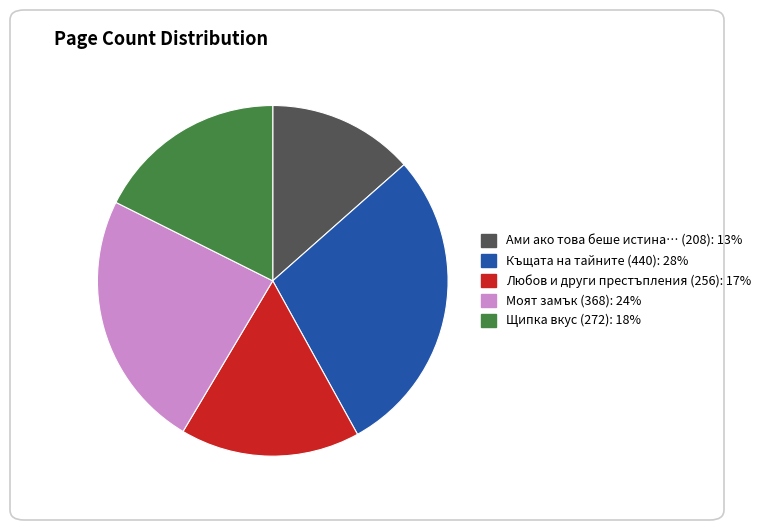

Does any single category account for the majority?

No